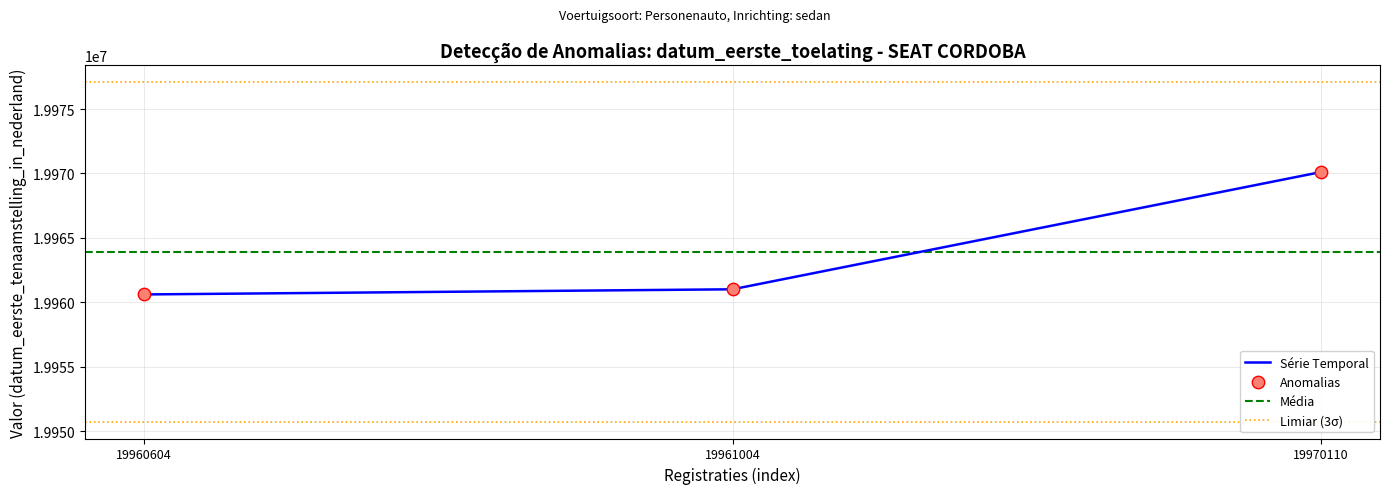

The value of Série Temporal at 19960604 is 19960604. True or false?

True